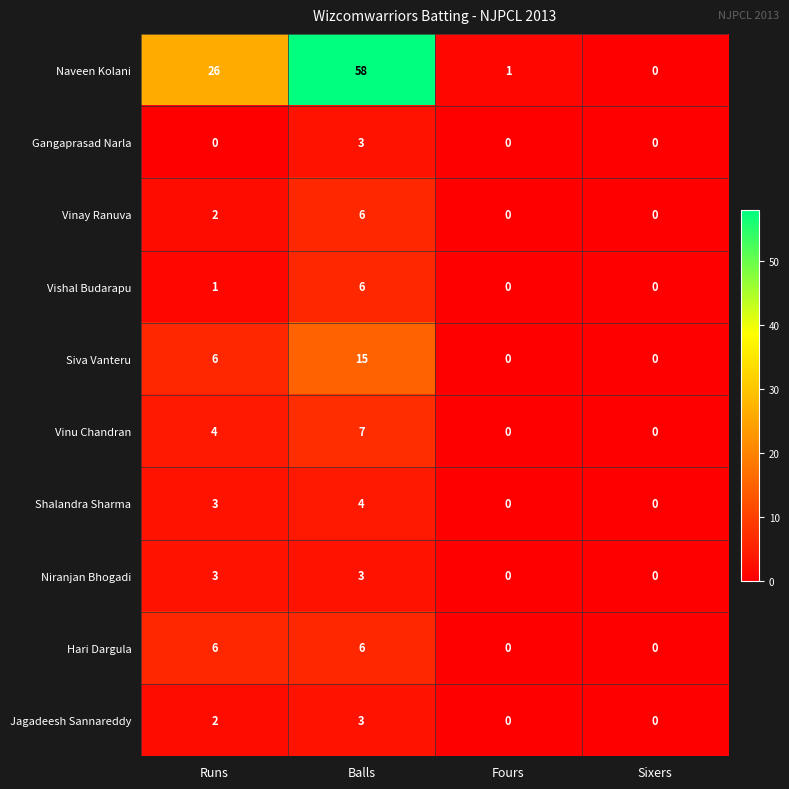

Which series changed the most between Balls and Sixers?

Naveen Kolani